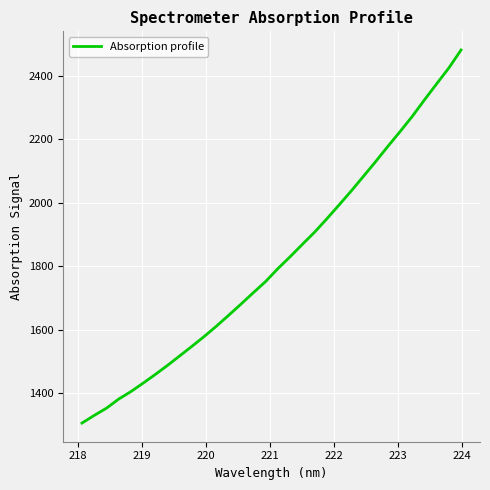

What is the difference between the maximum and minimum values?

1175.3